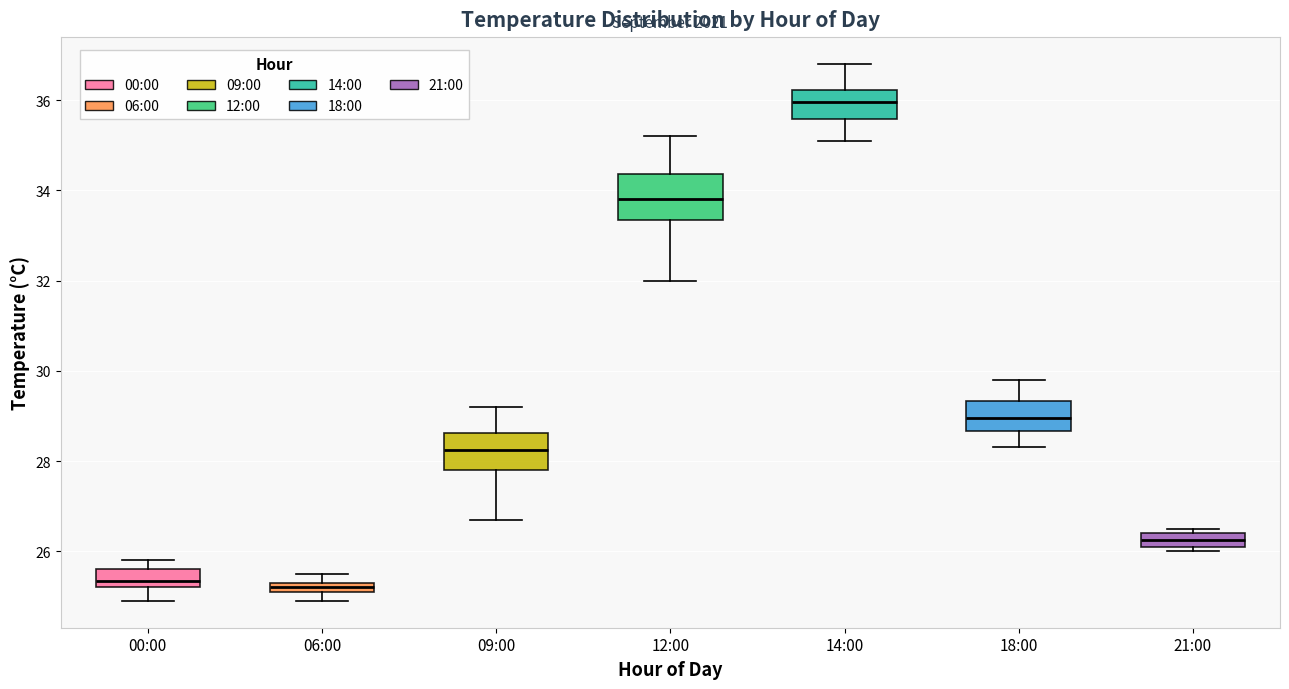

Where does the lower whisker of the box for 06:00 end on the y-axis? The values are not printed on the chart, so give them approximately, as read against the axis.

25.0